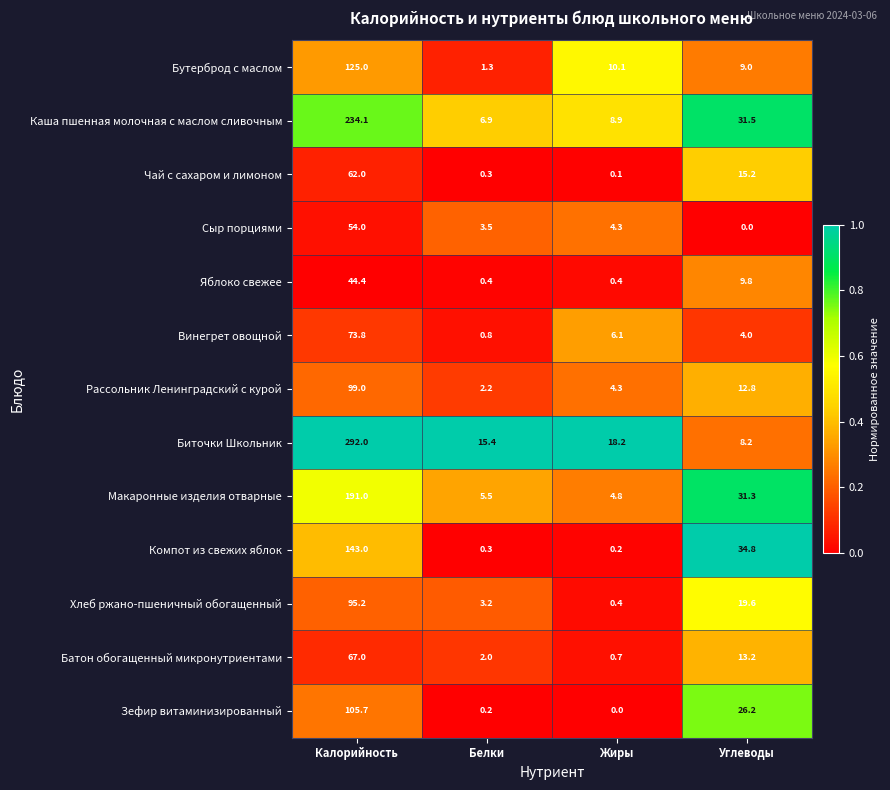

What is the difference between the highest and lowest values at Калорийность?

247.6